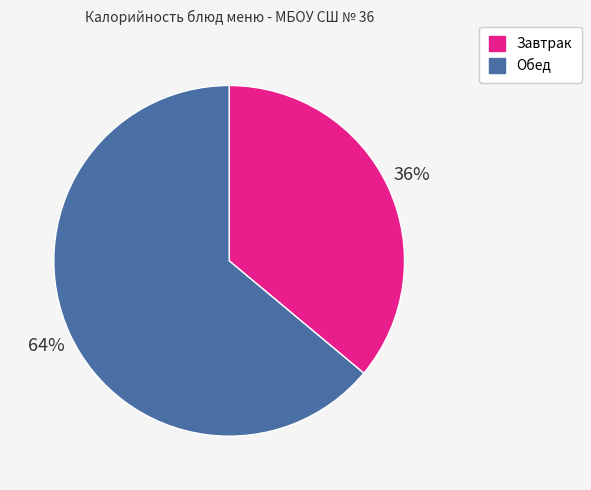

Count the number of slices in the pie.

2